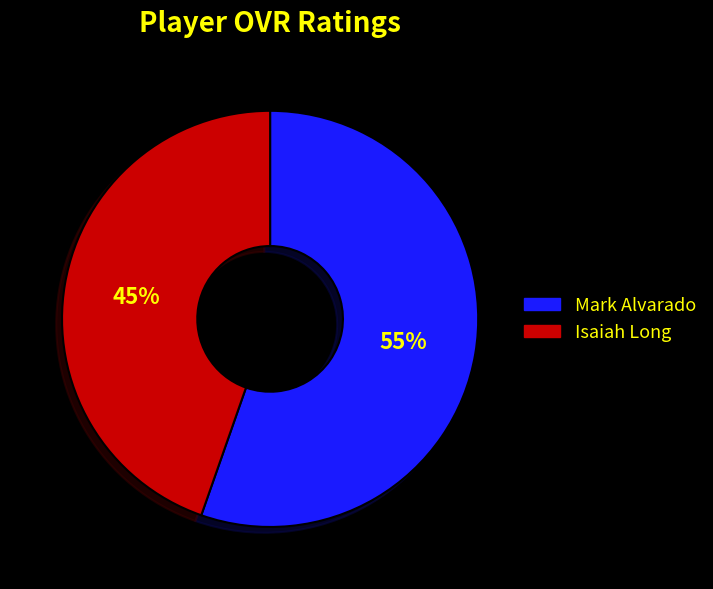

Which category has the smallest portion of the pie?

Isaiah Long